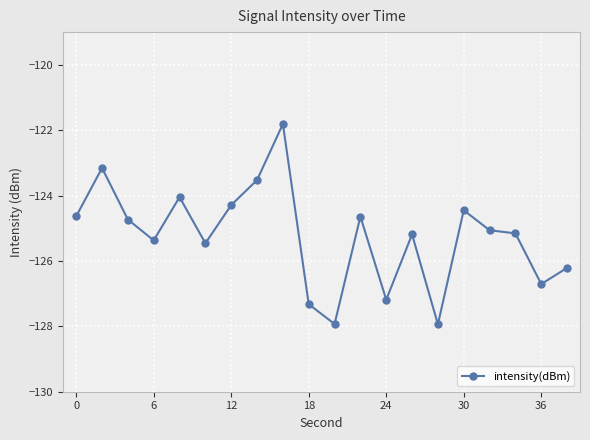

What is the value of the 5th point from the left?

-124.0